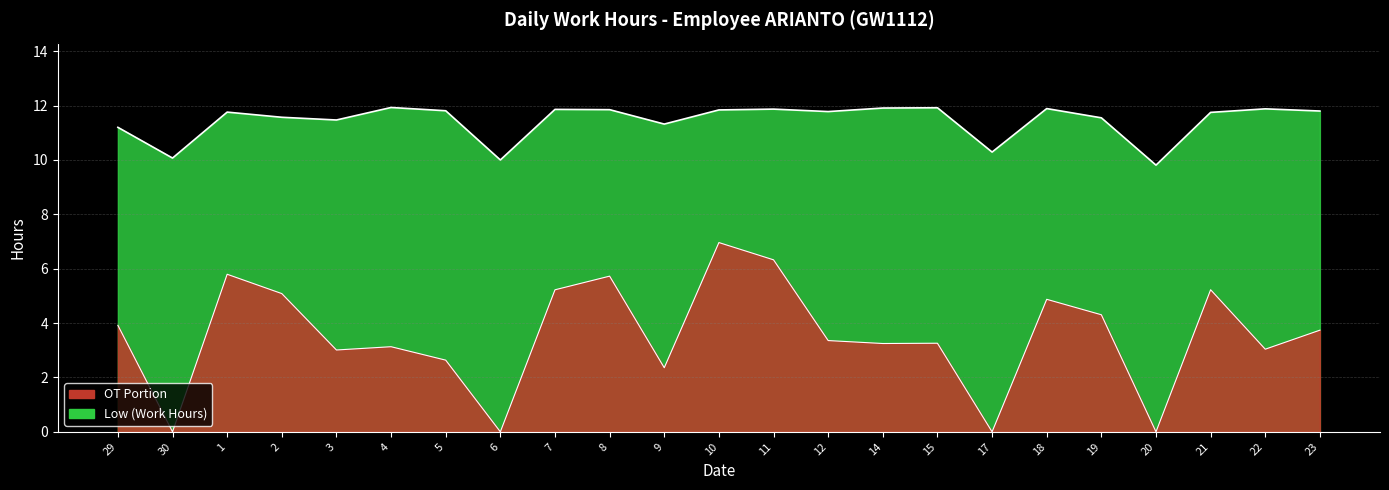

How many lines are shown in the chart?

1